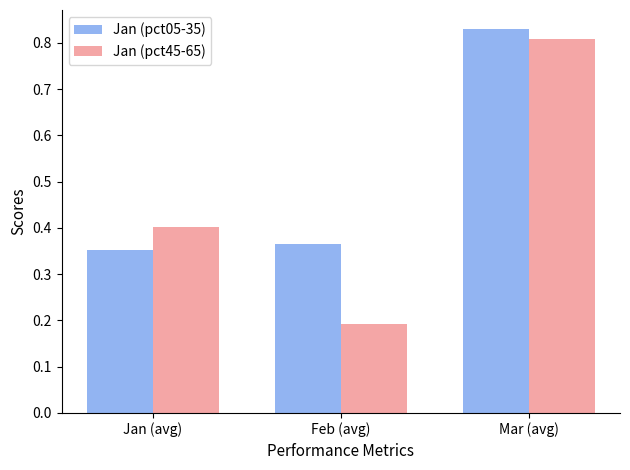

List the labels in order of Jan (pct05-35) value, smallest first.

Jan (avg), Feb (avg), Mar (avg)